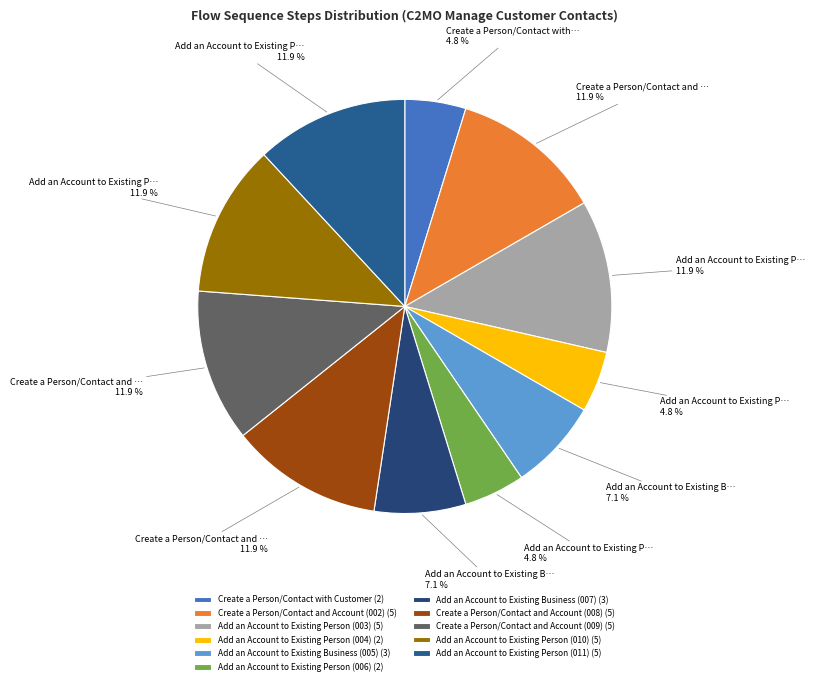

To the nearest percent, what percentage of the pie is Create a Person/Contact and Account (009)?

12%